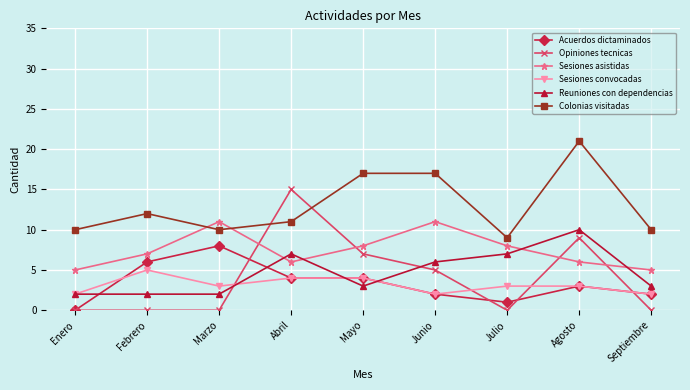

At which category is the sum across all series the highest?

Agosto